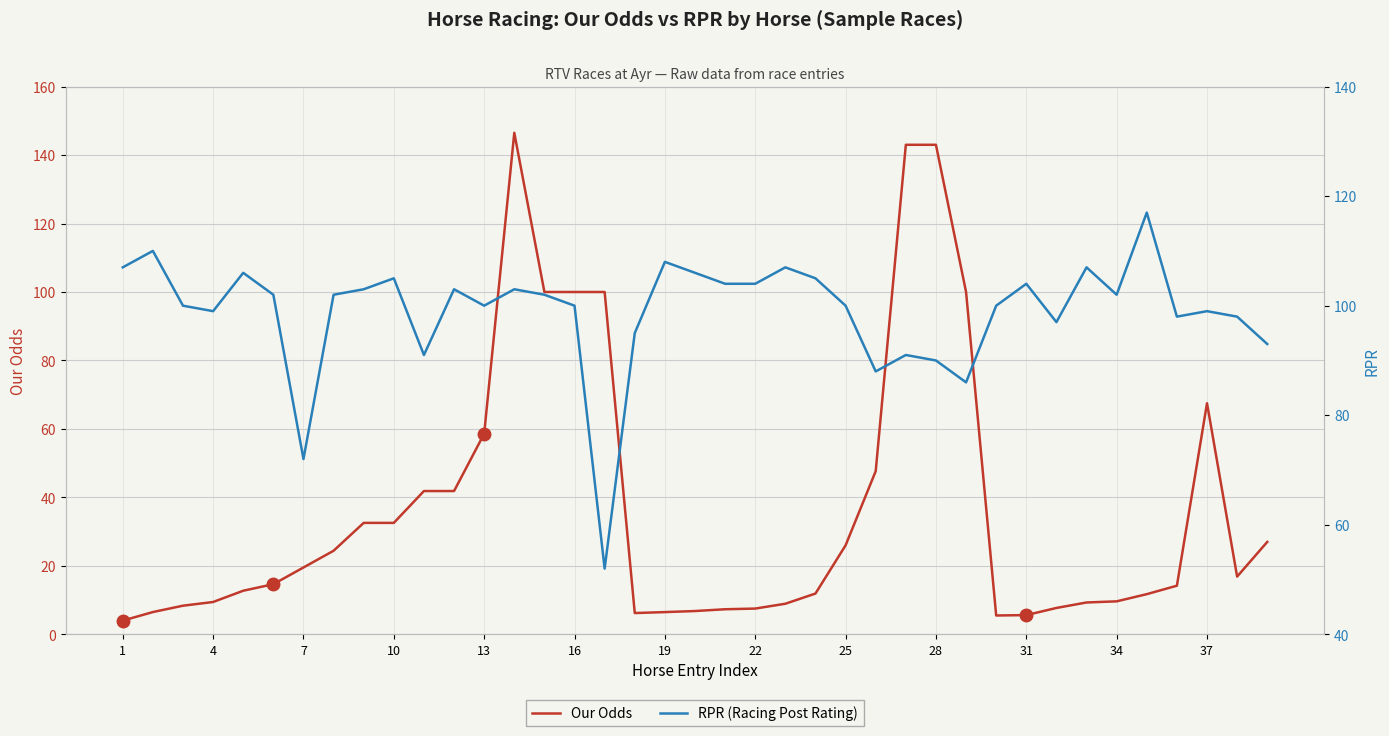

True or false: Our Odds has more than 0 interior local peaks.

True